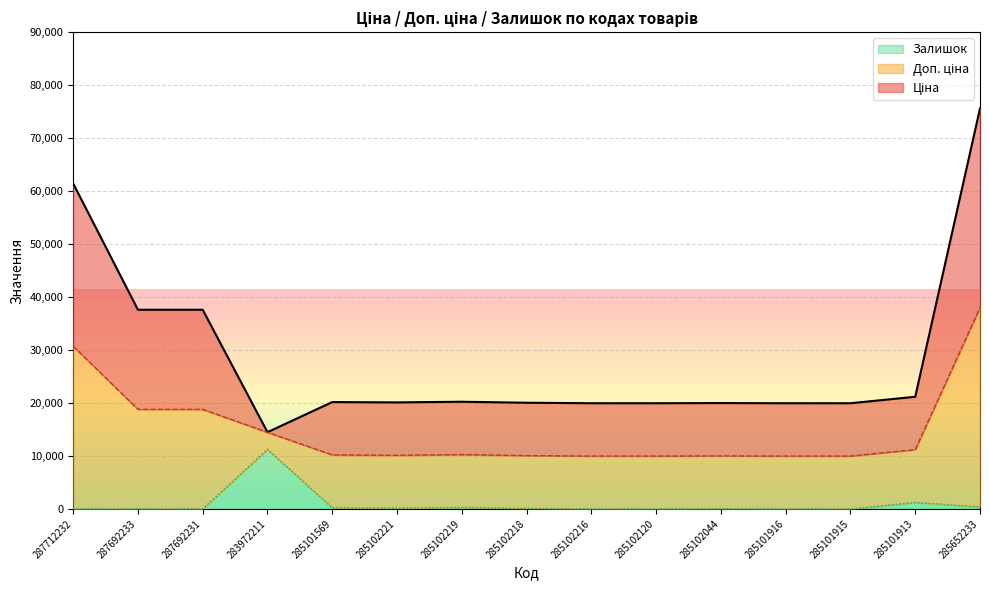

True or false: Ціна has more than 2 interior local peaks.

True